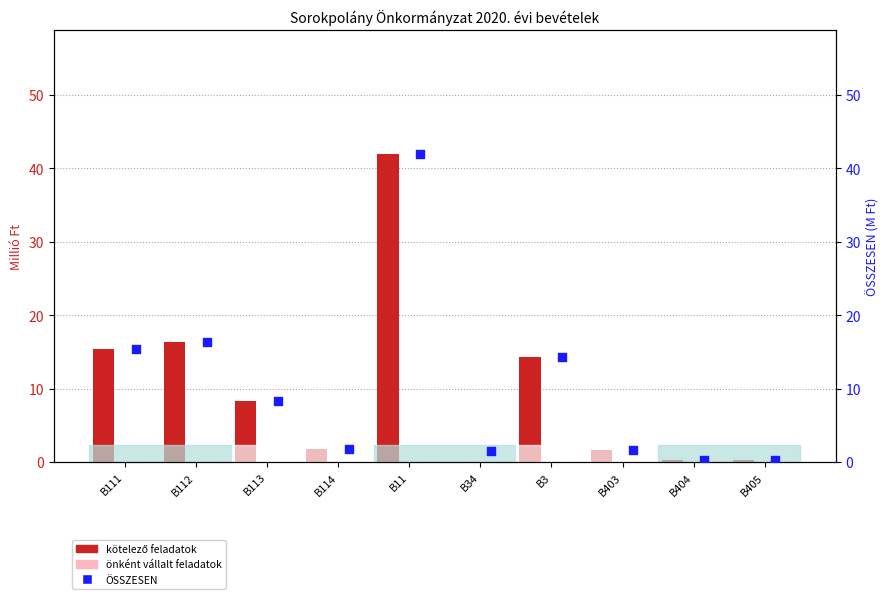

At which category is the sum across all series the highest?

B11